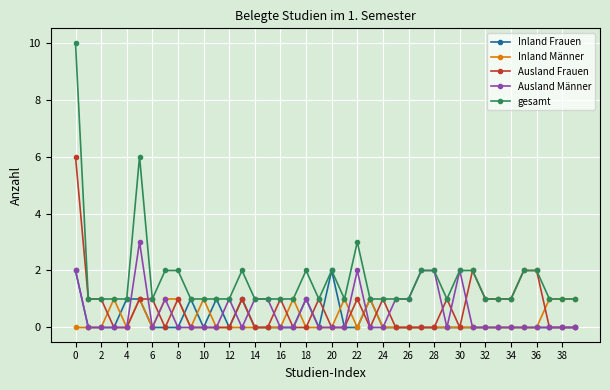

Which series has the largest total across all categories?

gesamt